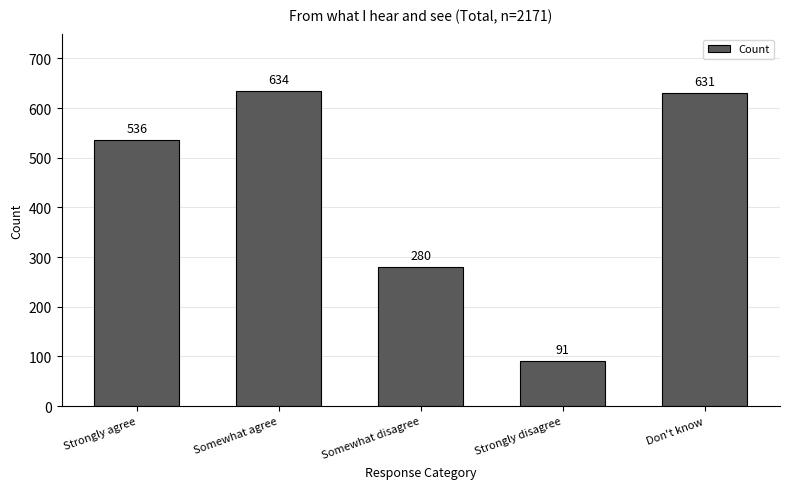

Reading right to left, extract all data points from this chart.

Don't know=631	Strongly disagree=91	Somewhat disagree=280	Somewhat agree=634	Strongly agree=536